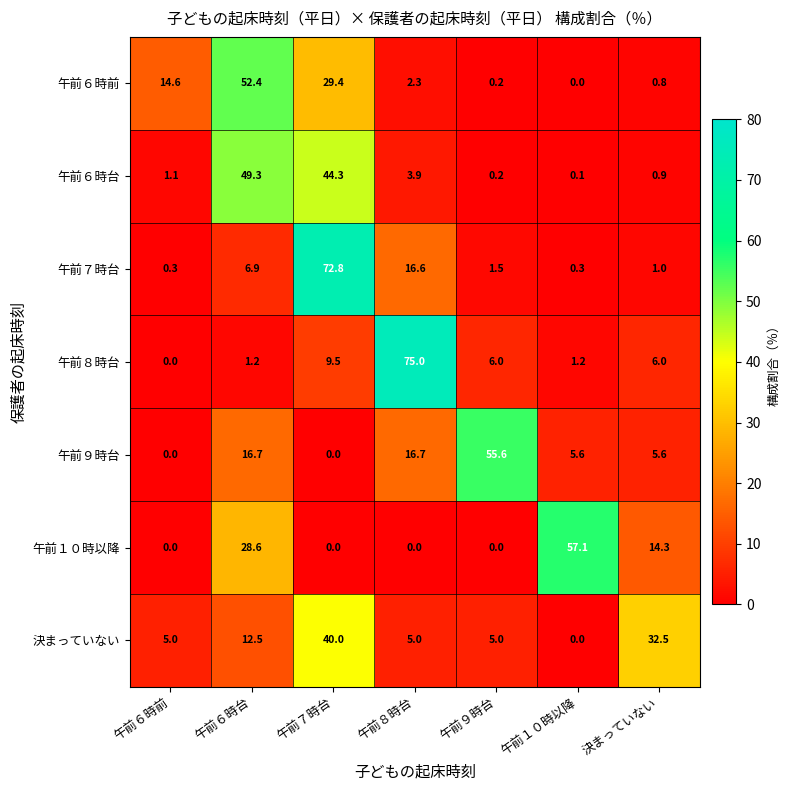

Which series has the largest total across all categories?

午前９時台